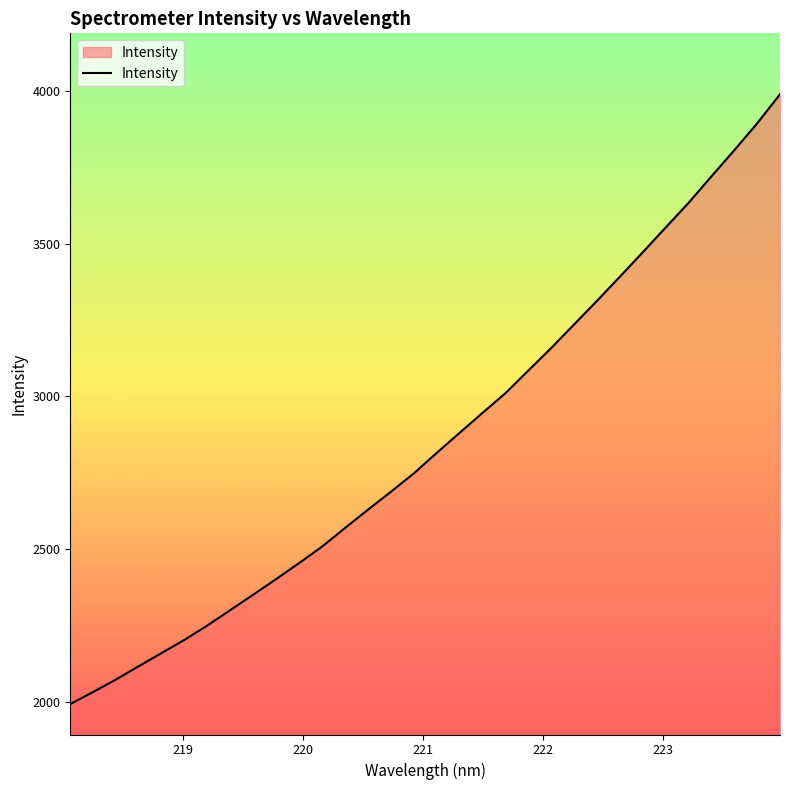

What is the difference between the maximum and minimum values?

1996.7